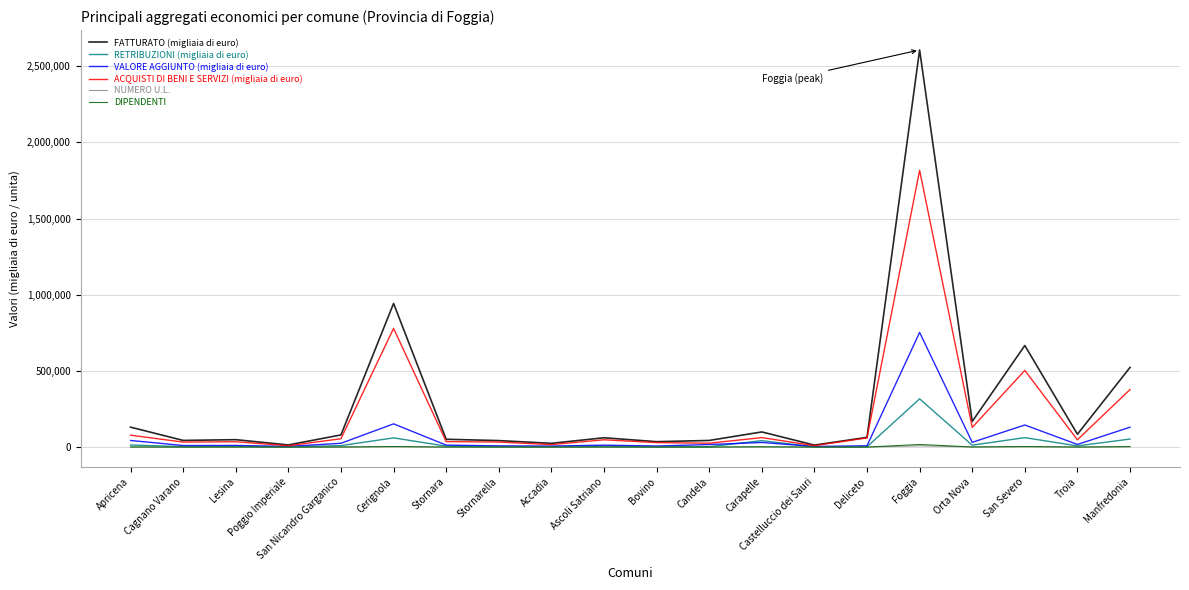

The value of FATTURATO (migliaia di euro) at Orta Nova is 294878. True or false?

False